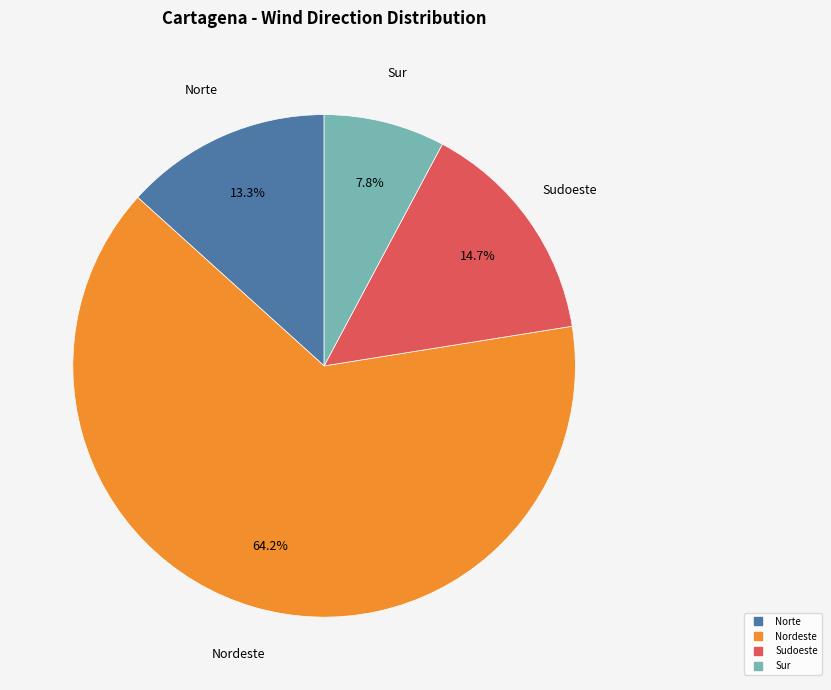

Is there a majority slice in this chart?

Yes